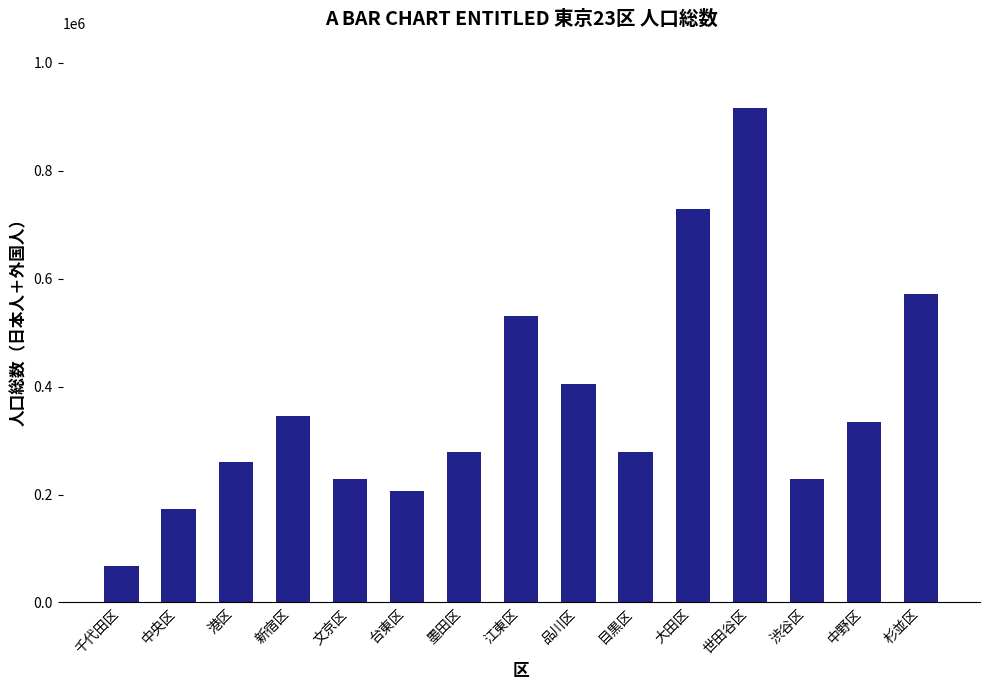

At which label does the data first exceed 278888?

新宿区